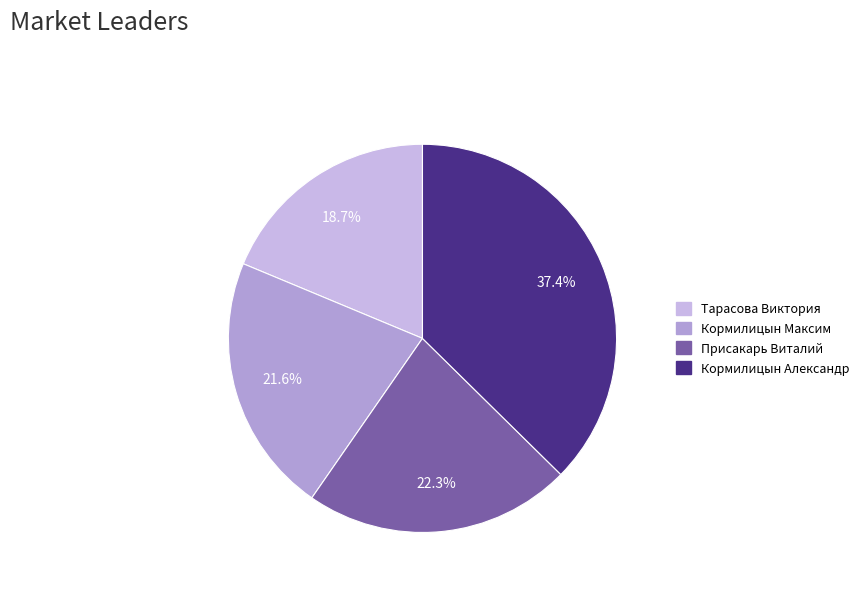

Which category has the biggest portion of the pie?

Кормилицын Александр